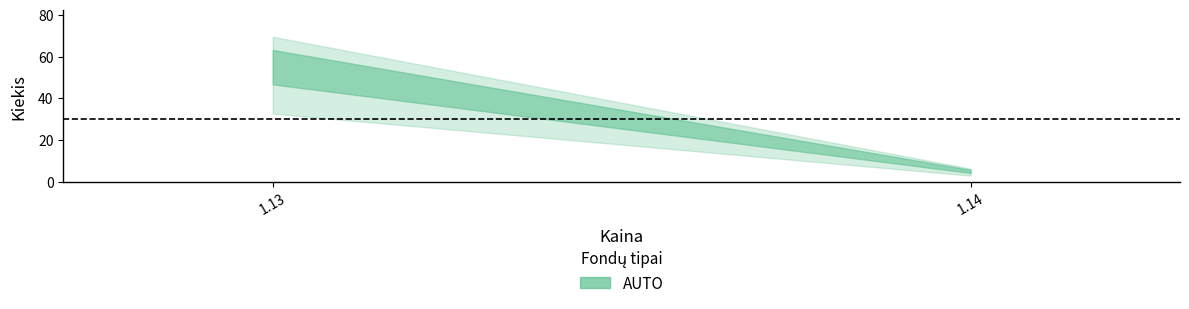

Where is the data nearest to the value 28?

1.14